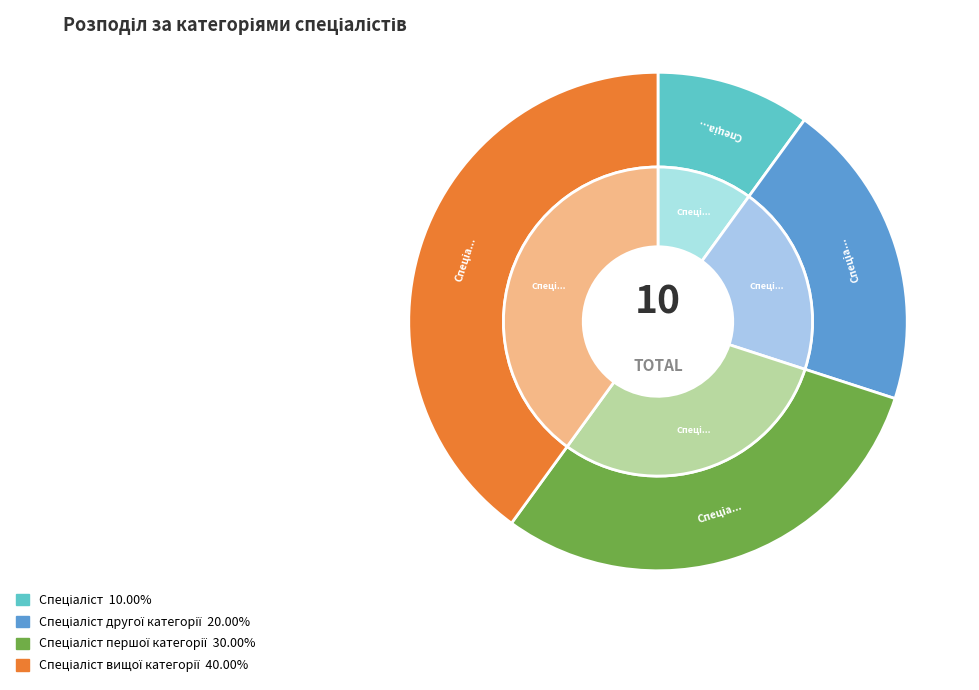

Which slice is the largest?

Спеціаліст вищої категорії